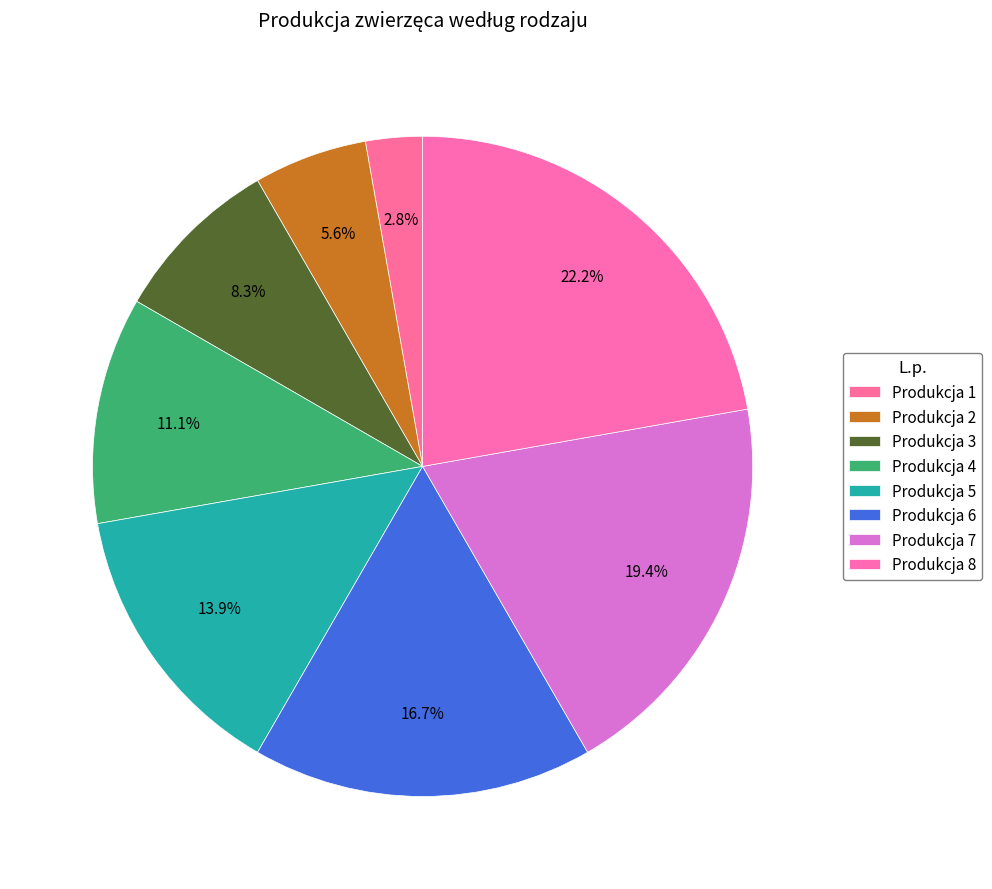

To the nearest percent, what is the average slice percentage?

12%